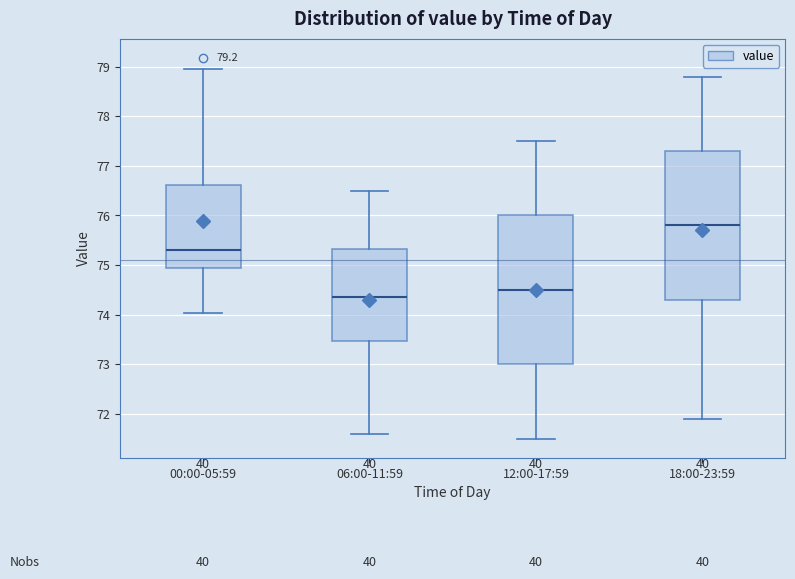

Reading left to right, transcribe this box plot: for each box, give where its median line is, the range the box spans, and where its two whiskers end, as read against the y-axis. The values are not printed on the chart, so give them approximately, as read against the axis.

00:00-05:59: median 75.3, box 74.9 to 76.6, whiskers 74.0 to 79.0
06:00-11:59: median 74.4, box 73.5 to 75.3, whiskers 71.6 to 76.5
12:00-17:59: median 74.5, box 73.0 to 76.0, whiskers 71.5 to 77.5
18:00-23:59: median 75.8, box 74.3 to 77.3, whiskers 71.9 to 78.8